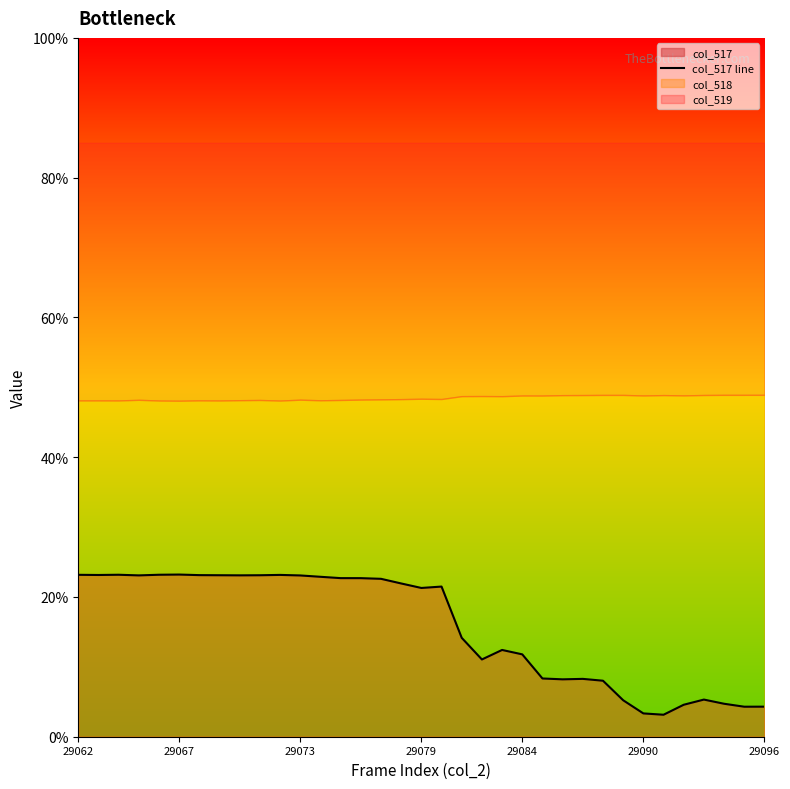

How many values are below 21?

16